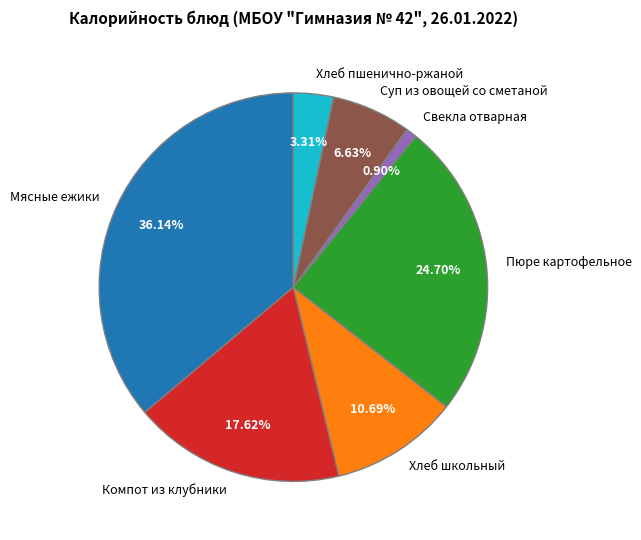

What is the largest slice in the pie chart?

Мясные ежики